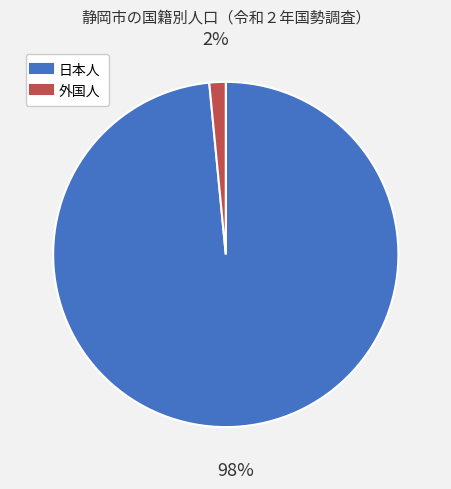

Which slice is the largest?

日本人